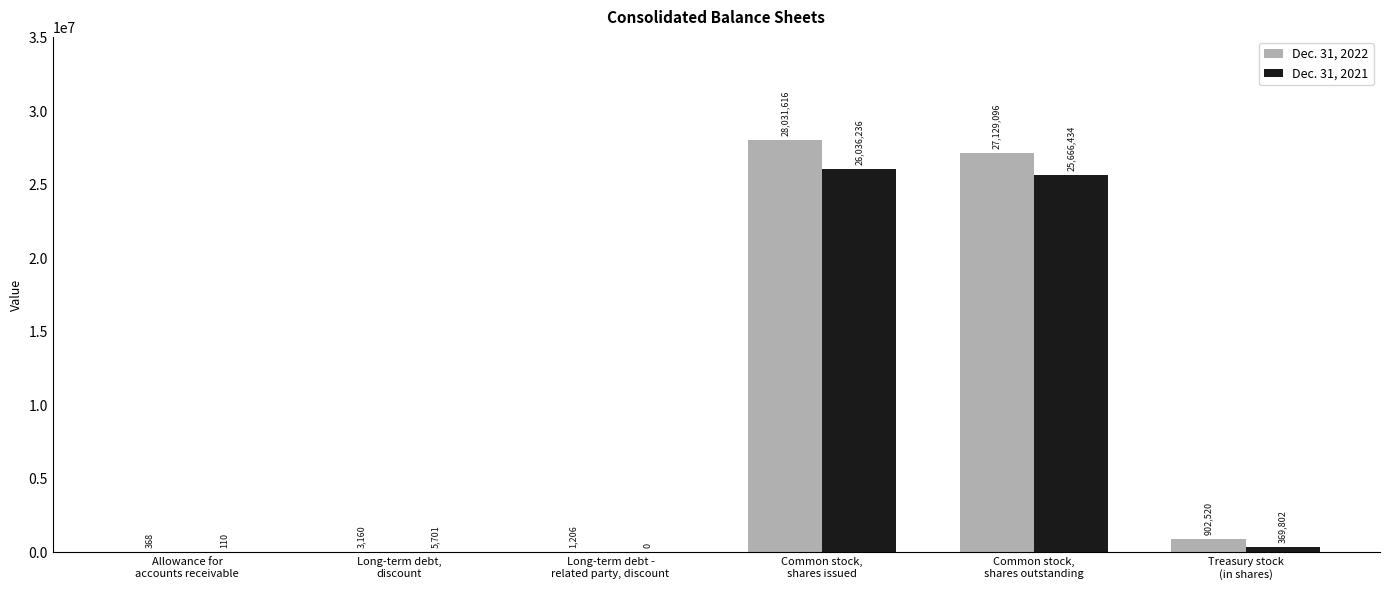

What is the greatest value displayed?

28031616